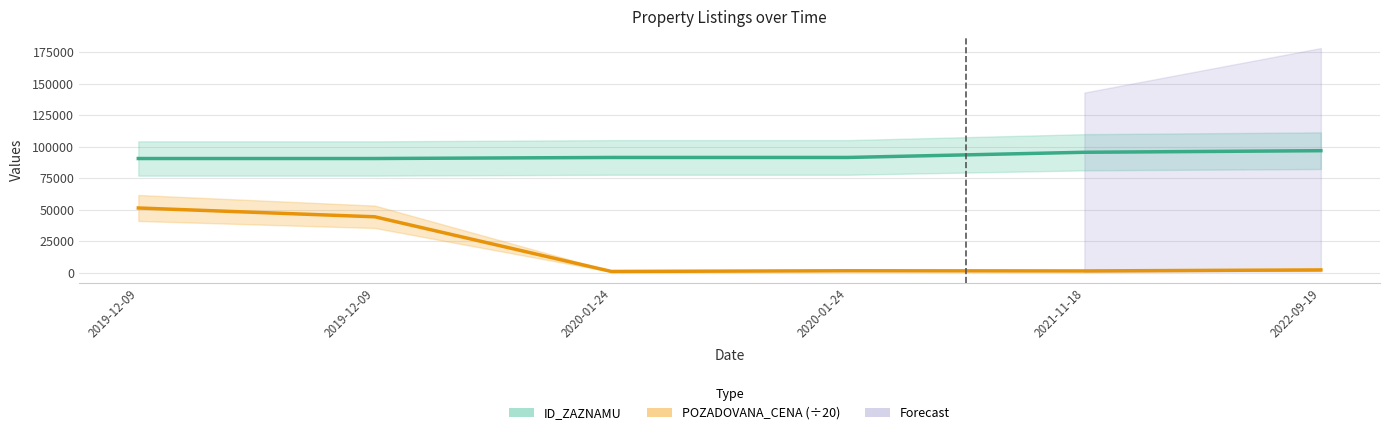

The value of POZADOVANA_CENA (÷20) at 2022-09-19 is 2349. True or false?

True